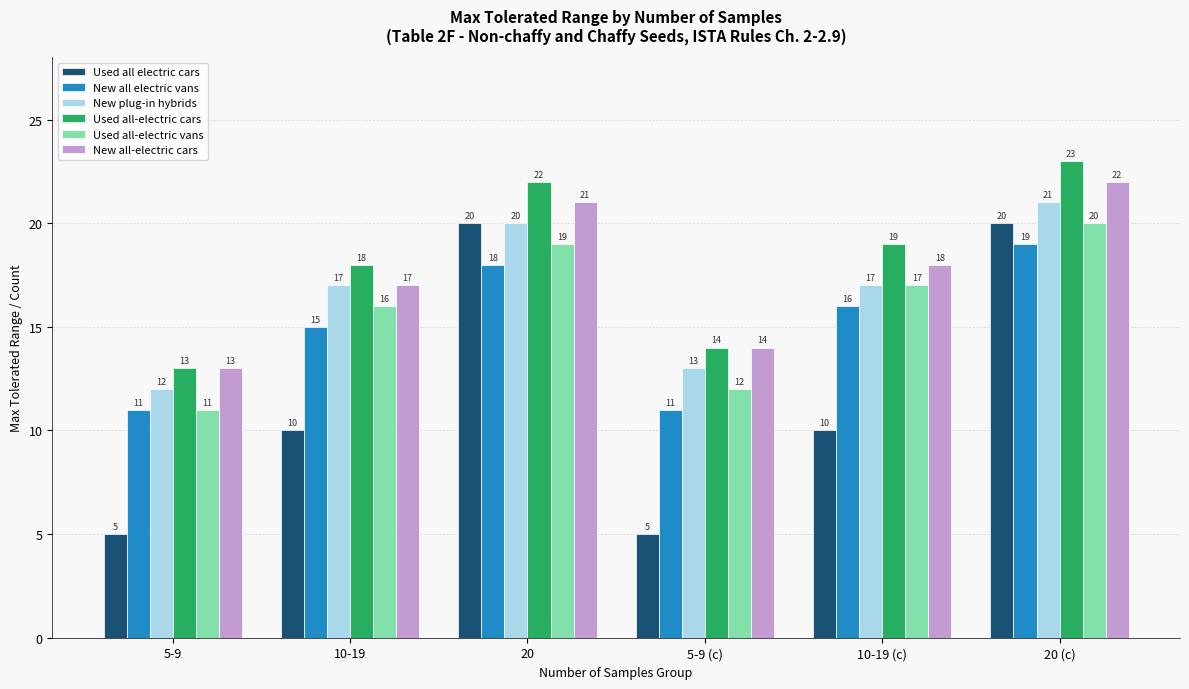

Where does the New all electric vans series first go above 16?

20